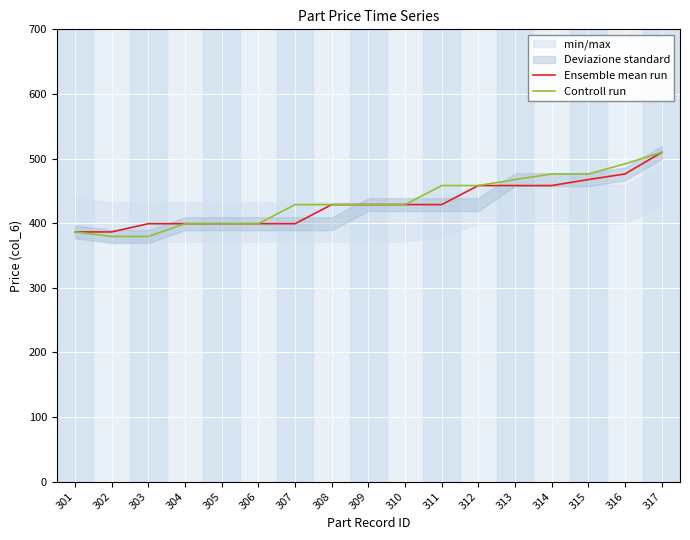

How many values in the Ensemble mean run series are below 428?

7